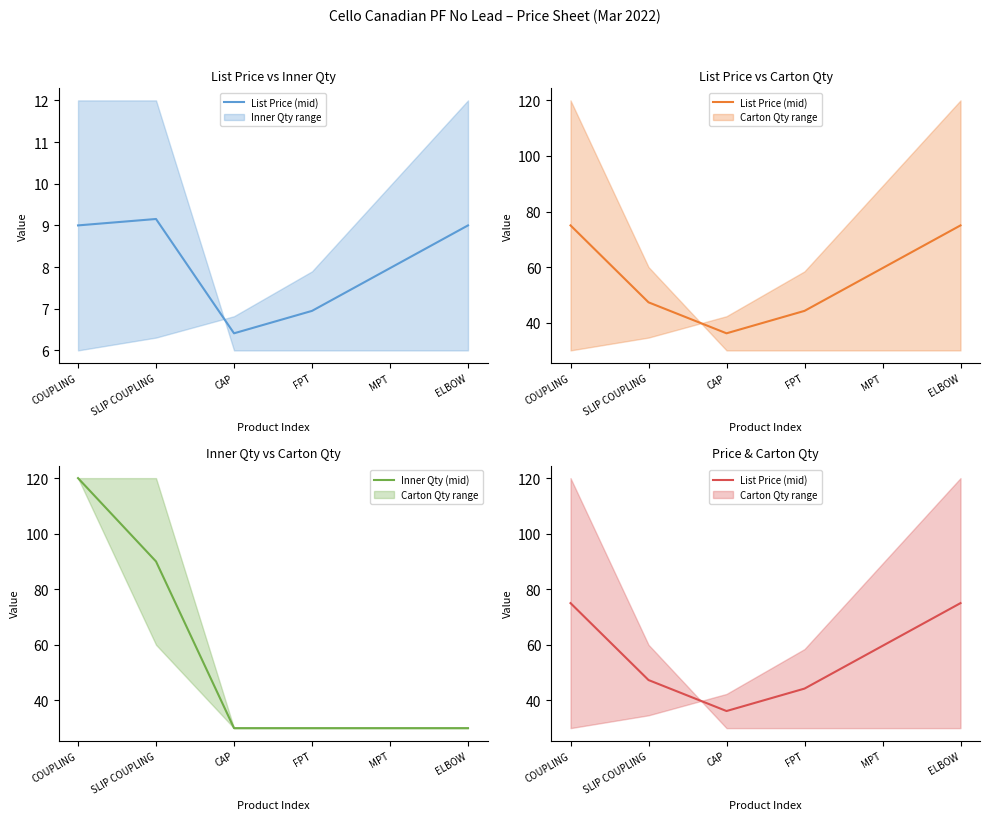

Which series has the largest range (max minus min)?

Inner Qty (mid)